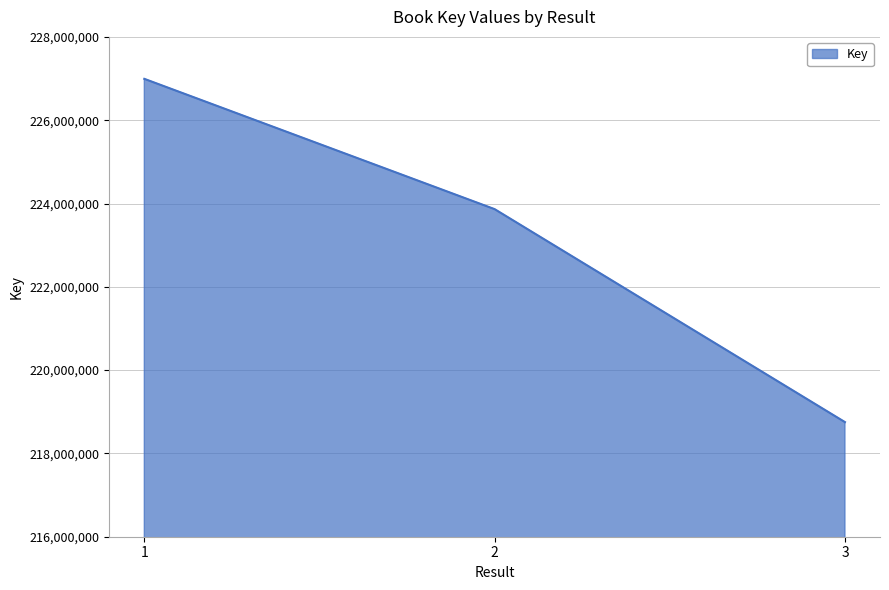

What is the average value?

223202912